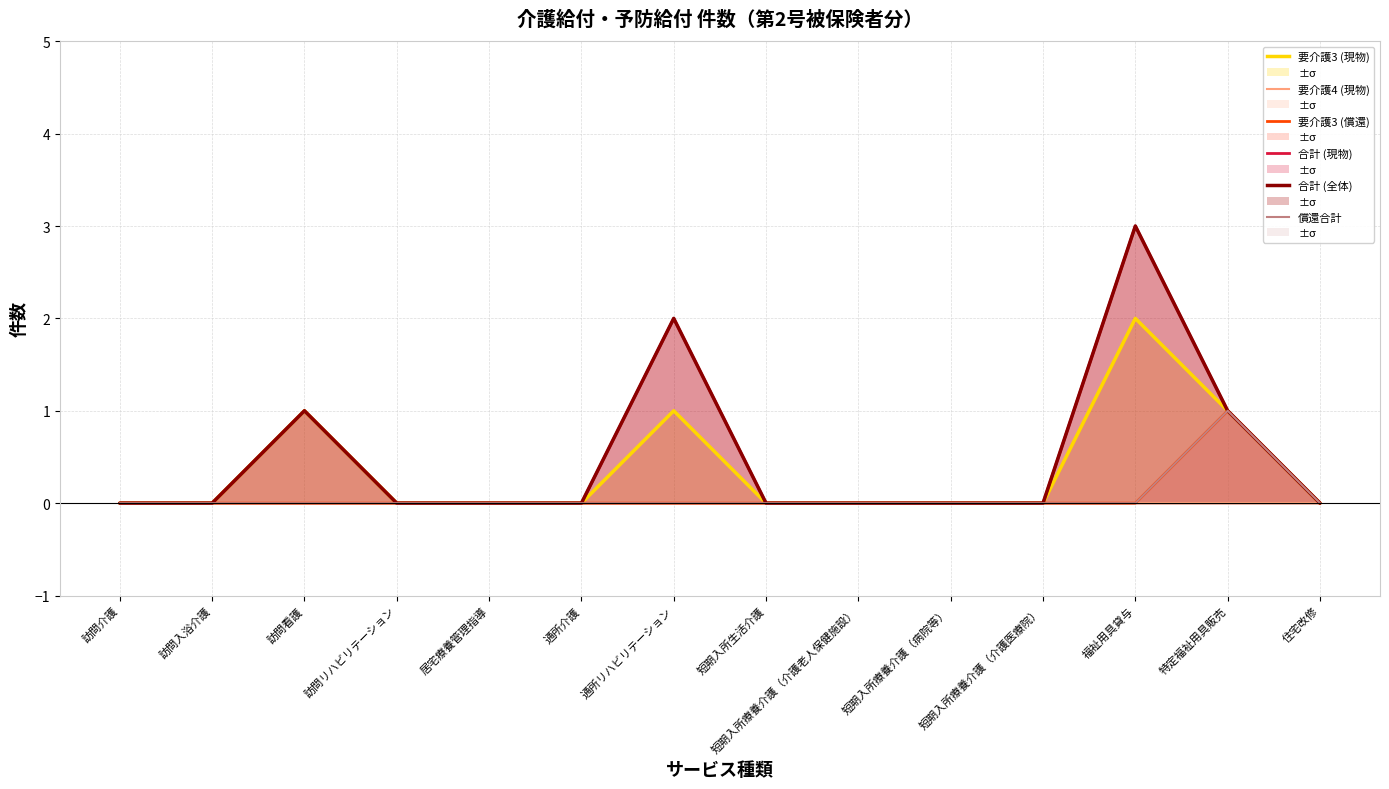

True or false: 要介護3 (償還) has a value of 1 at 訪問リハビリテーション.

False